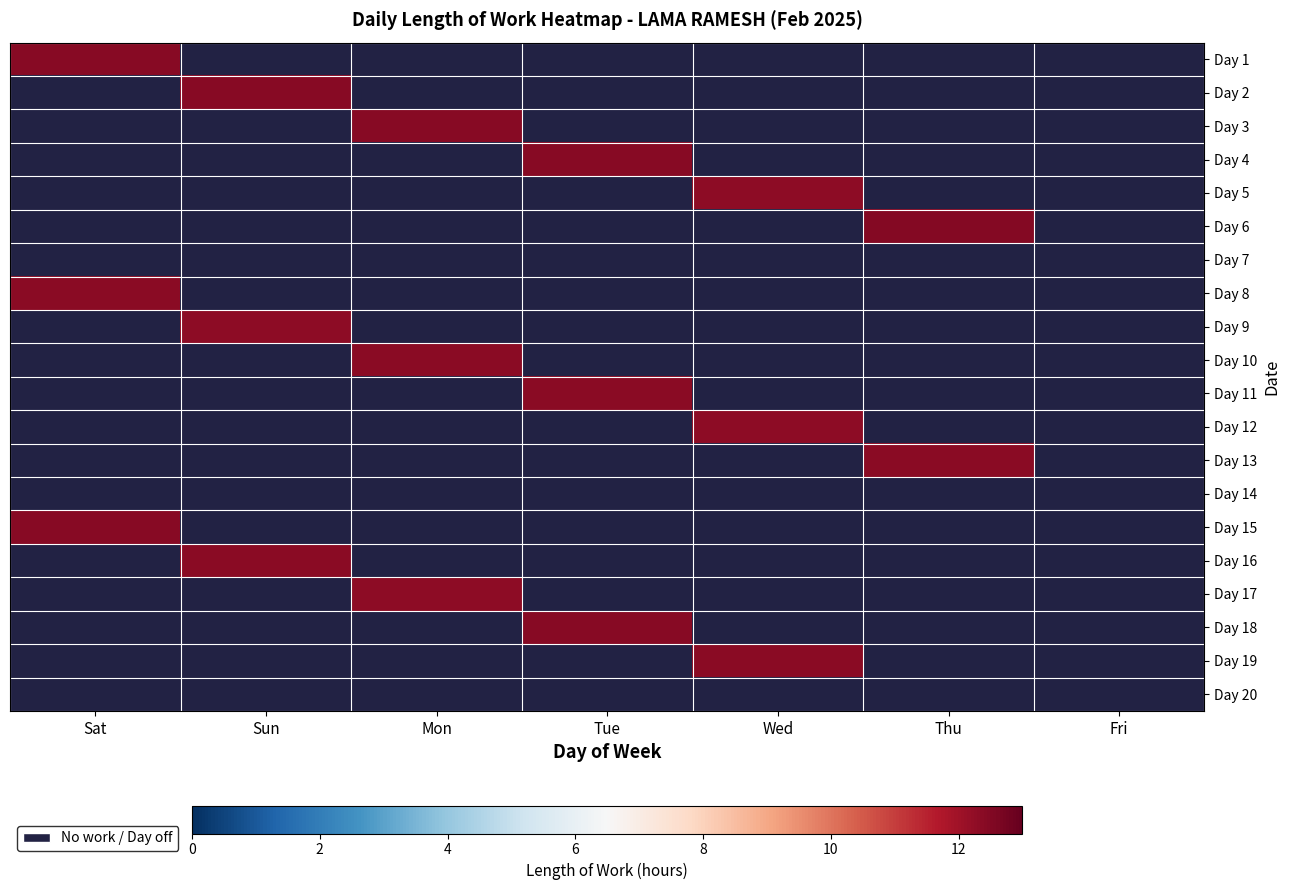

What is the greatest value displayed?

12.4